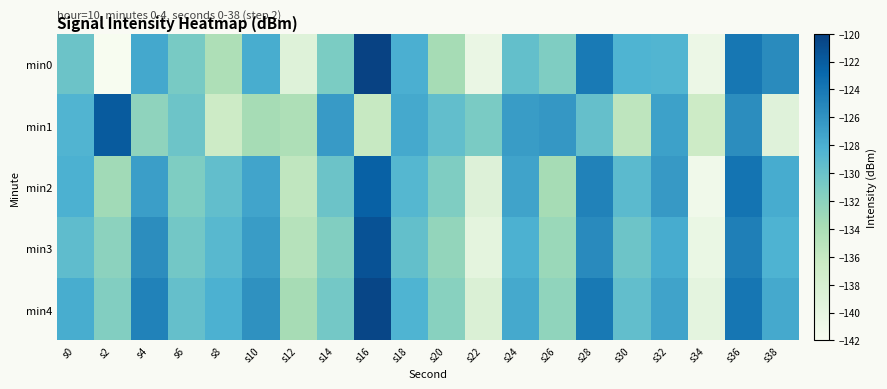

Which series has the largest range (max minus min)?

min0